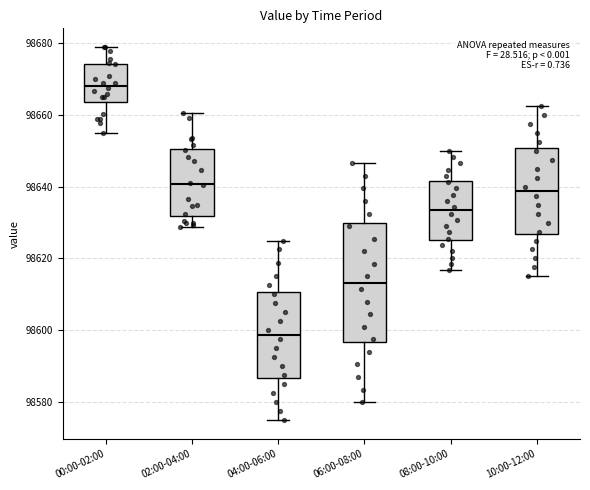

Reading left to right, transcribe this box plot: for each box, give where its median line is, the range the box spans, and where its two whiskers end, as read against the y-axis. The values are not printed on the chart, so give them approximately, as read against the axis.

00:00-02:00: median 98668, box 98664 to 98674, whiskers 98656 to 98678
02:00-04:00: median 98640, box 98632 to 98650, whiskers 98628 to 98660
04:00-06:00: median 98598, box 98586 to 98610, whiskers 98576 to 98626
06:00-08:00: median 98614, box 98596 to 98630, whiskers 98580 to 98646
08:00-10:00: median 98634, box 98626 to 98642, whiskers 98616 to 98650
10:00-12:00: median 98638, box 98626 to 98650, whiskers 98616 to 98662